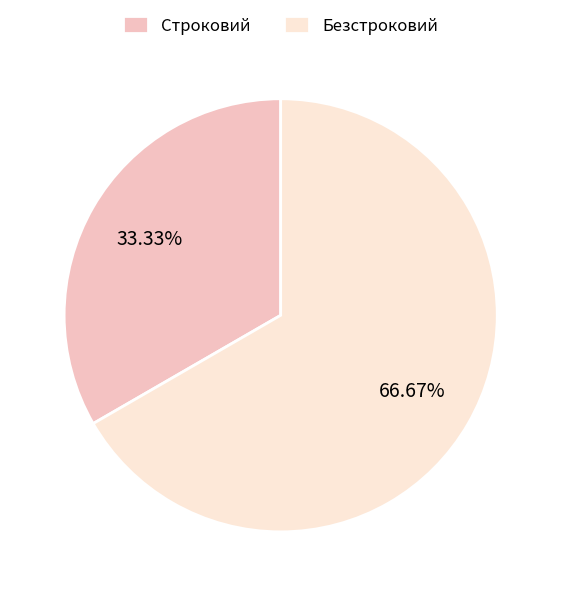

To the nearest percent, what percentage of the pie is Безстроковий?

67%